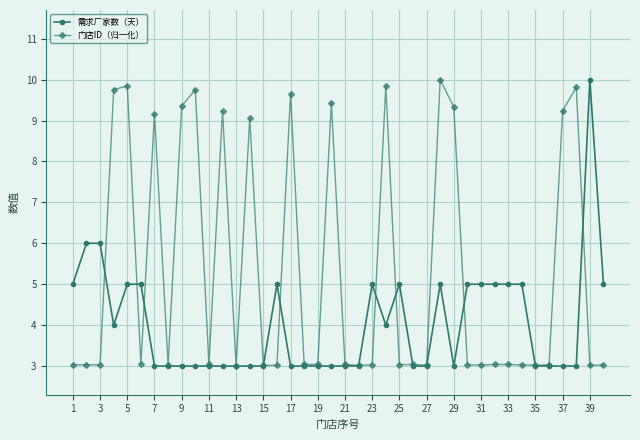

How many lines are shown in the chart?

2